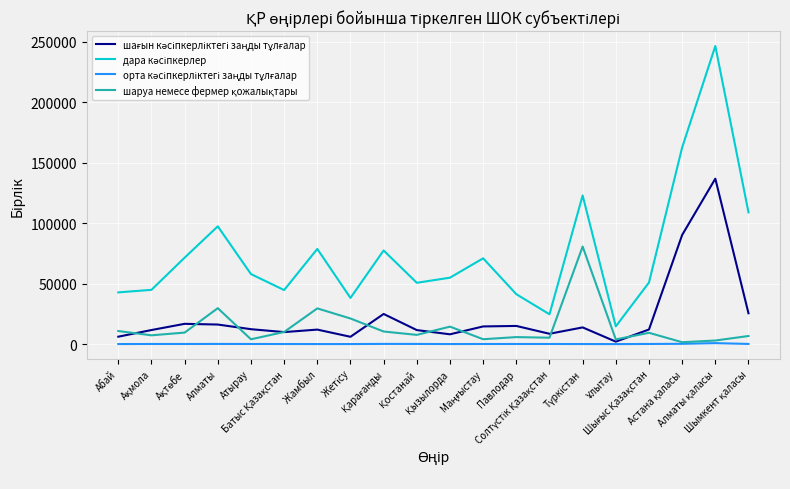

What is the maximum value shown in the chart?

246431